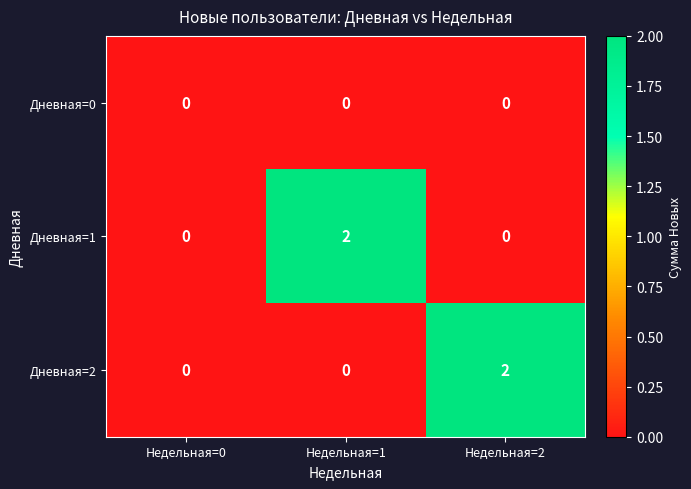

Is it true that Дневная=2 equals 1 at Недельная=1?

False